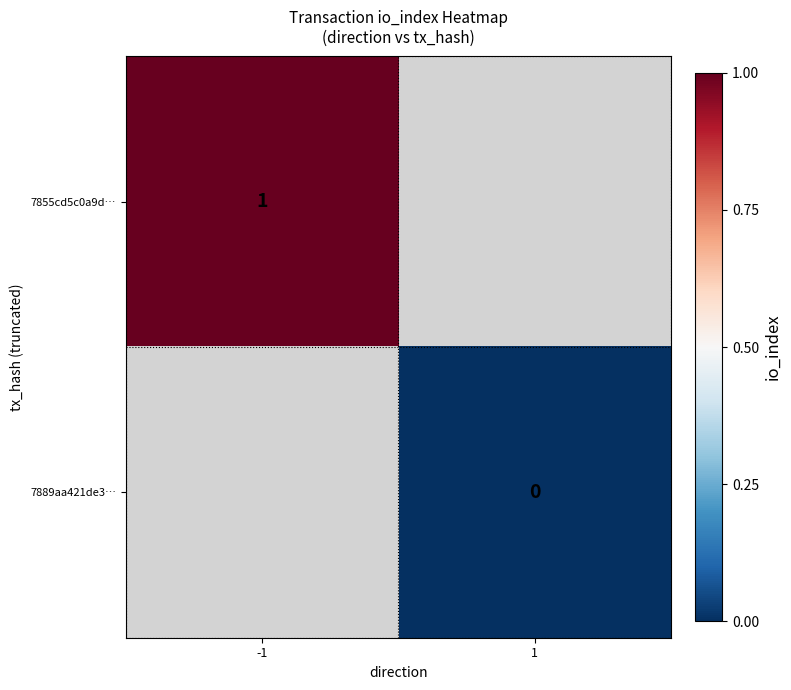

Is it true that 7855cd5c0a9d… equals 0 at -1?

False